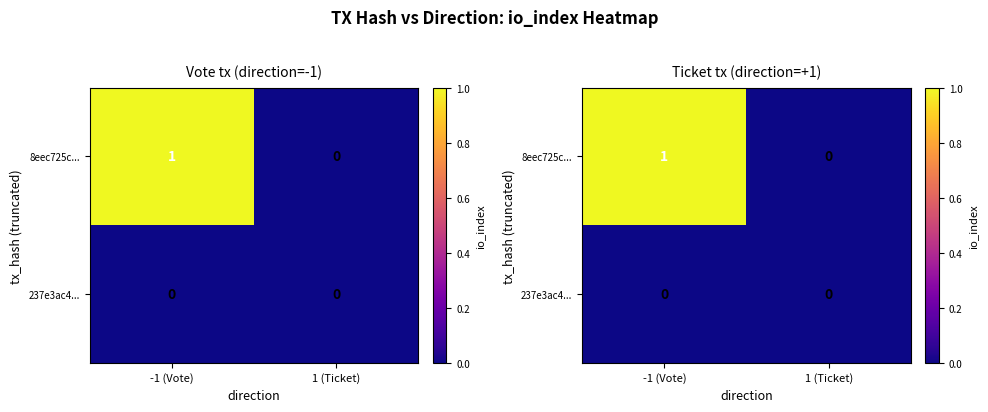

Rank the series at 1 (Ticket) from highest to lowest value.

8eec725c..., 237e3ac4...